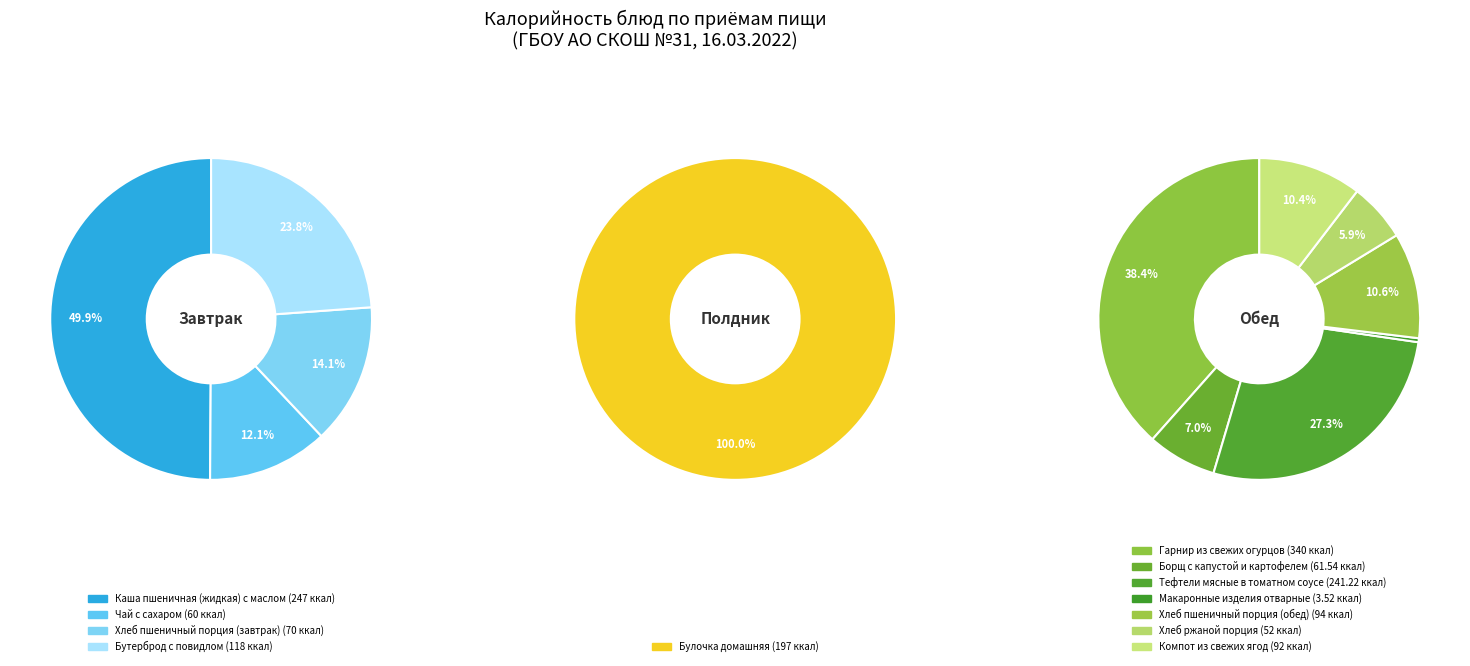

Approximately how many times larger is the value at Борщ с капустой и картофелем compared to Гарнир из свежих огурцов?

0.2